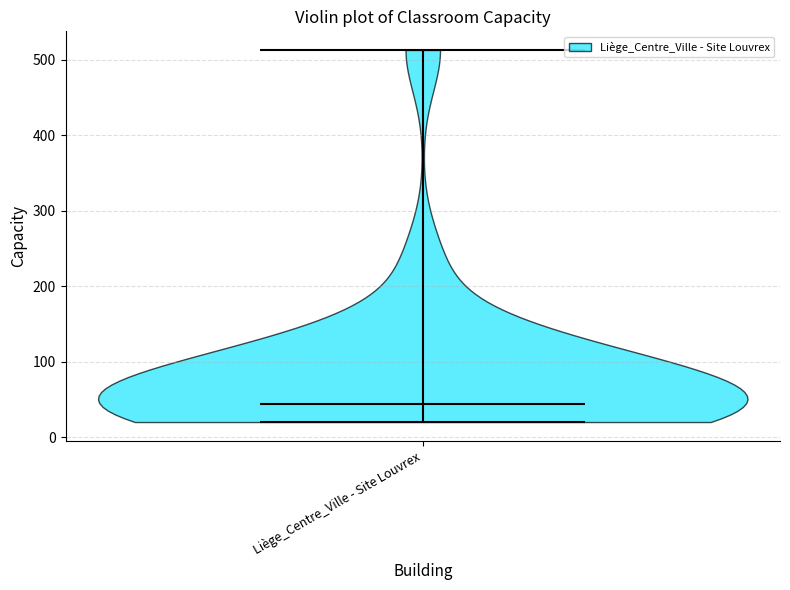

Read this violin plot against the y-axis: where its median line is, and the lowest and highest points the violin reaches. The values are not printed on the chart, so give them approximately, as read against the axis.

median line 40, lowest point 20, highest point 510